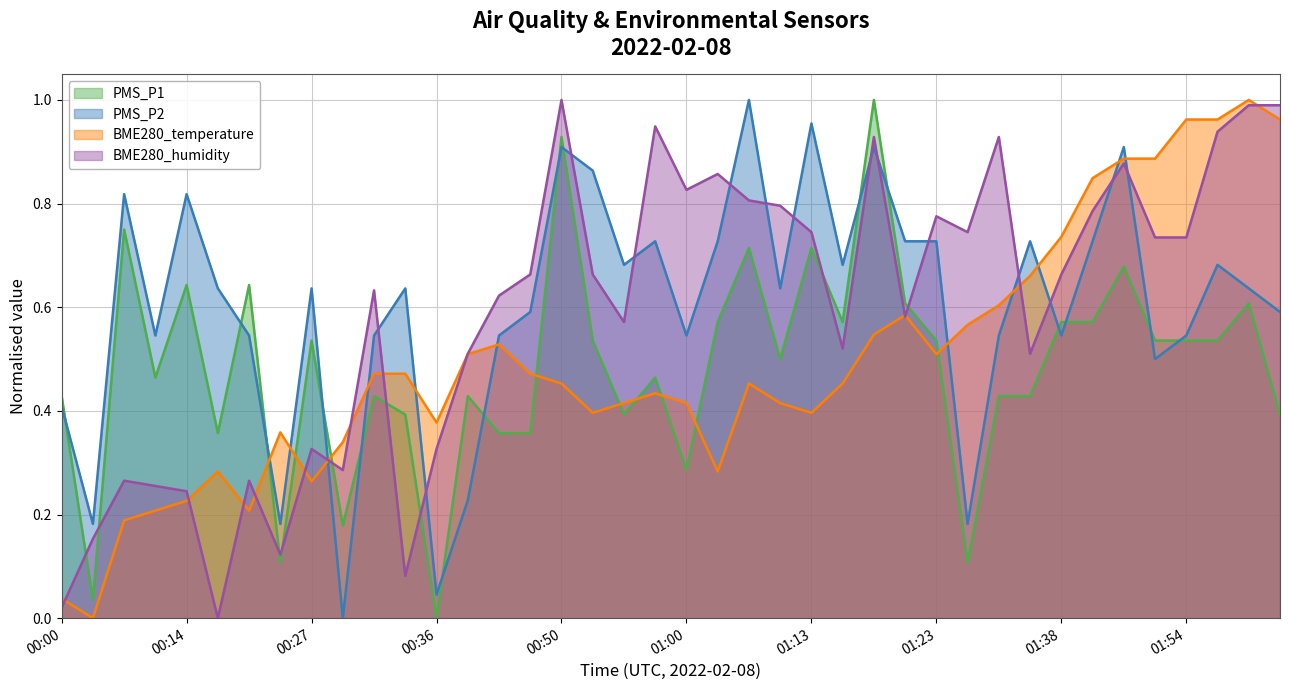

Reading left to right, extract all data points from this chart.

PMS_P1: 00:00=0.4	00:03=0.0	00:05=0.7	00:11=0.5	00:14=0.6	00:16=0.4	00:18=0.6	00:21=0.1	00:27=0.5	00:29=0.2	00:32=0.4	00:34=0.4	00:36=0.0	00:42=0.4	00:45=0.4	00:48=0.4	00:50=0.9	00:53=0.5	00:55=0.4	00:57=0.5	01:00=0.3	01:02=0.6	01:05=0.7	01:07=0.5	01:13=0.7	01:15=0.6	01:18=1.0	01:20=0.6	01:23=0.5	01:25=0.1	01:28=0.4	01:31=0.4	01:38=0.6	01:46=0.6	01:49=0.7	01:51=0.5	01:54=0.5	01:56=0.5	01:59=0.6	02:01=0.4
PMS_P2: 00:00=0.4	00:03=0.2	00:05=0.8	00:11=0.5	00:14=0.8	00:16=0.6	00:18=0.5	00:21=0.2	00:27=0.6	00:29=0.0	00:32=0.5	00:34=0.6	00:36=0.0	00:42=0.2	00:45=0.5	00:48=0.6	00:50=0.9	00:53=0.9	00:55=0.7	00:57=0.7	01:00=0.5	01:02=0.7	01:05=1.0	01:07=0.6	01:13=1.0	01:15=0.7	01:18=0.9	01:20=0.7	01:23=0.7	01:25=0.2	01:28=0.5	01:31=0.7	01:38=0.5	01:46=0.7	01:49=0.9	01:51=0.5	01:54=0.5	01:56=0.7	01:59=0.6	02:01=0.6